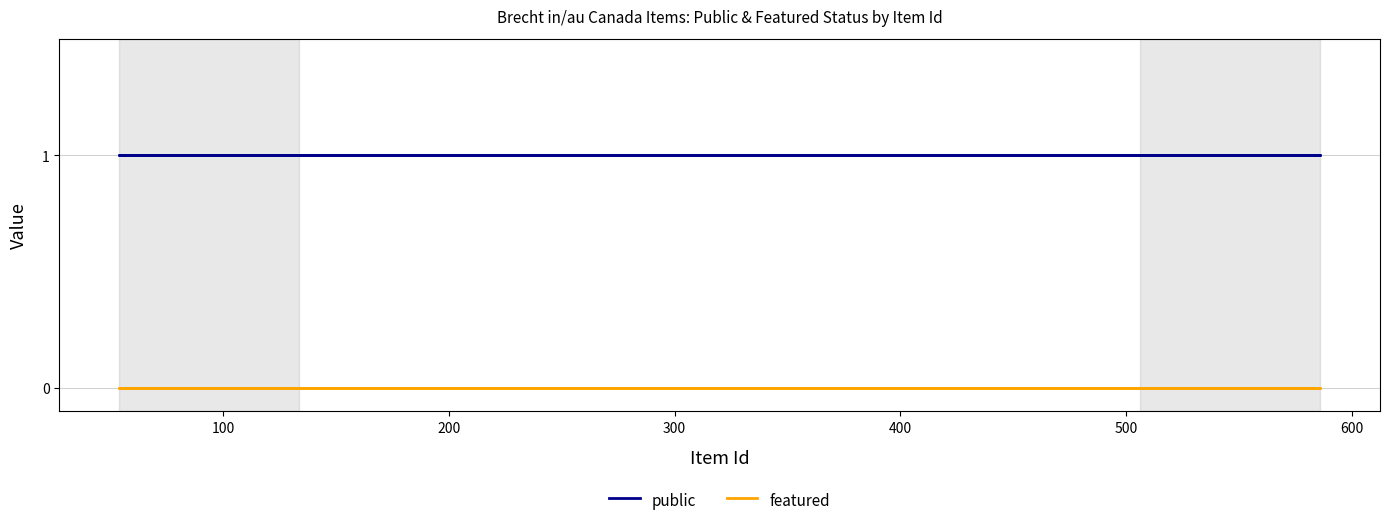

The value of public at 200 is 1. True or false?

True